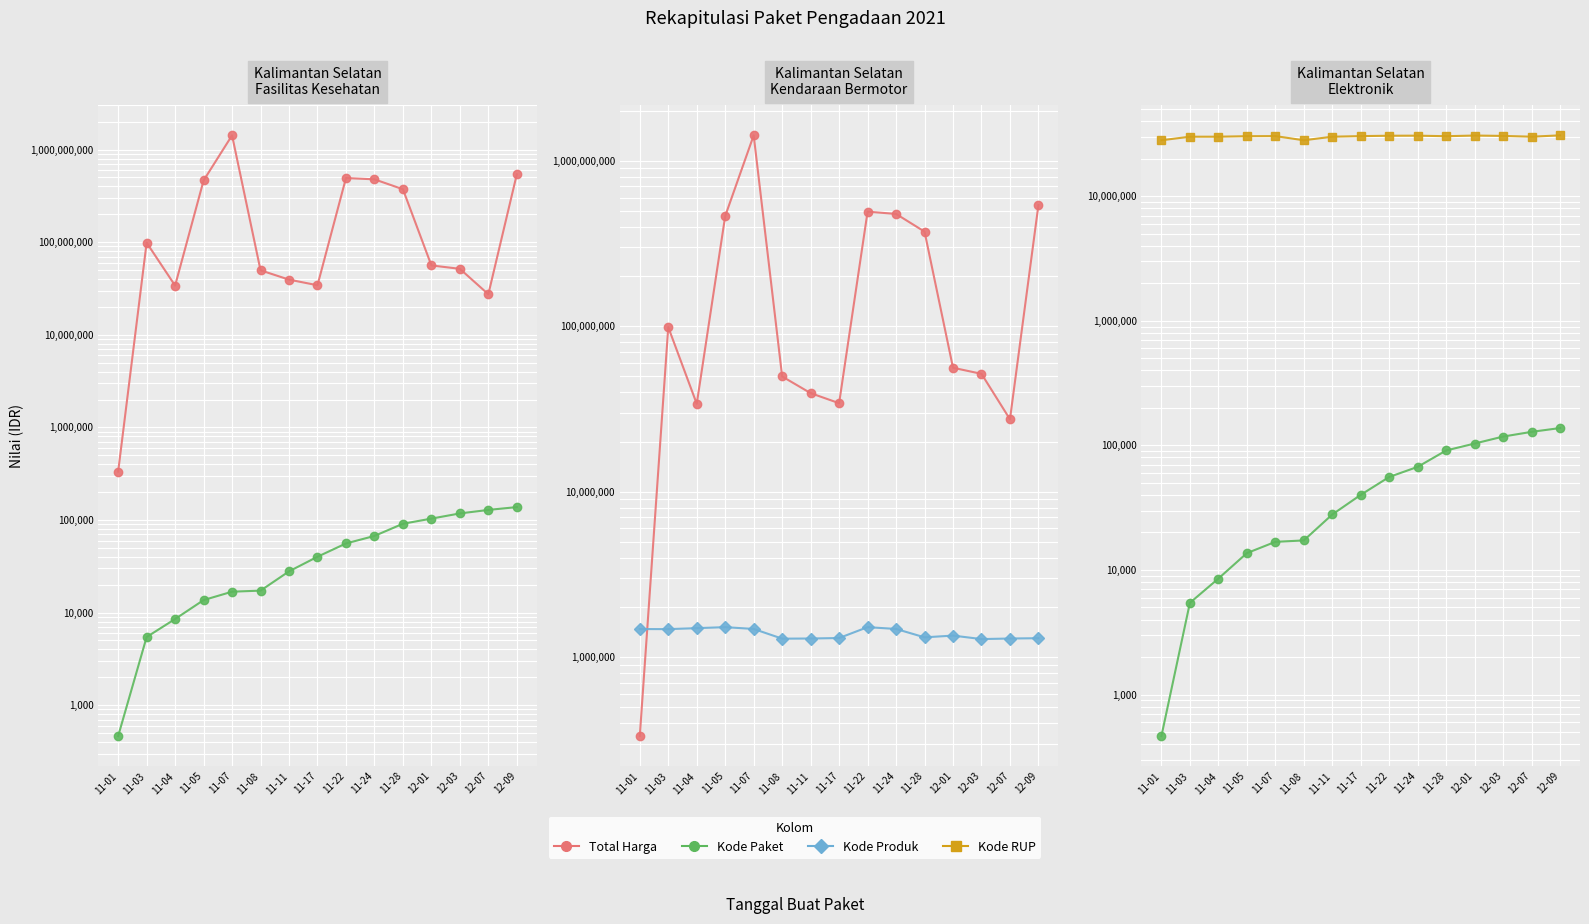

Is the value of Kode Paket at 11-05 greater than the value of Kode Produk at 11-17?

No